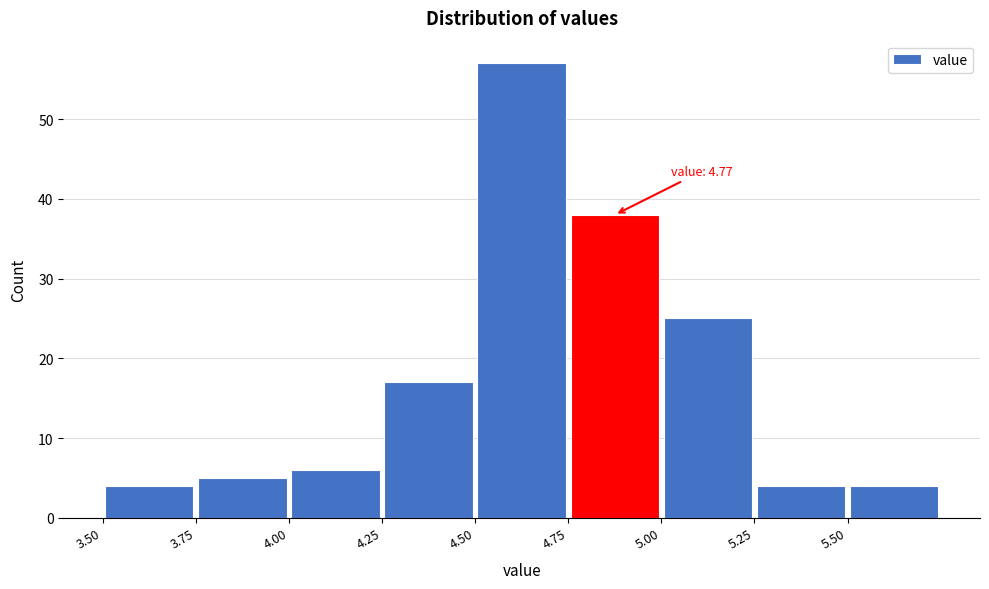

Which range on the x-axis has the tallest bar?

4.50 to 4.75